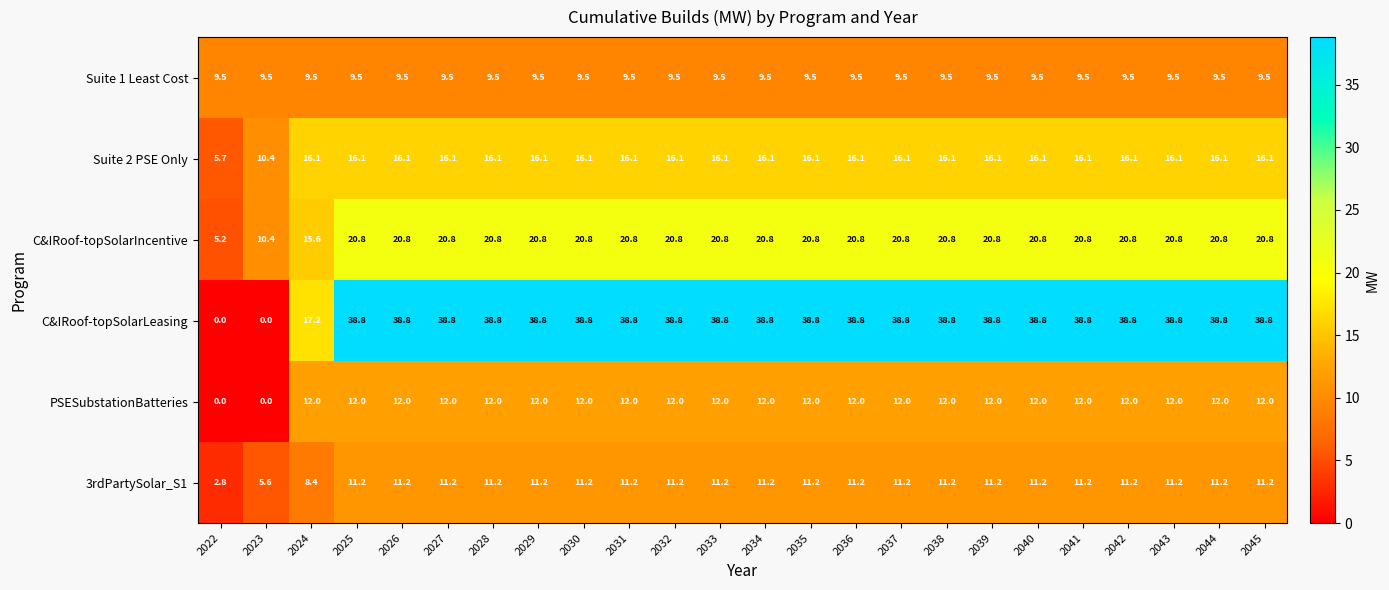

At 2032, list the series in order from smallest to largest.

Suite 1 Least Cost, 3rdPartySolar_S1, PSESubstationBatteries, Suite 2 PSE Only, C&IRoof-topSolarIncentive, C&IRoof-topSolarLeasing